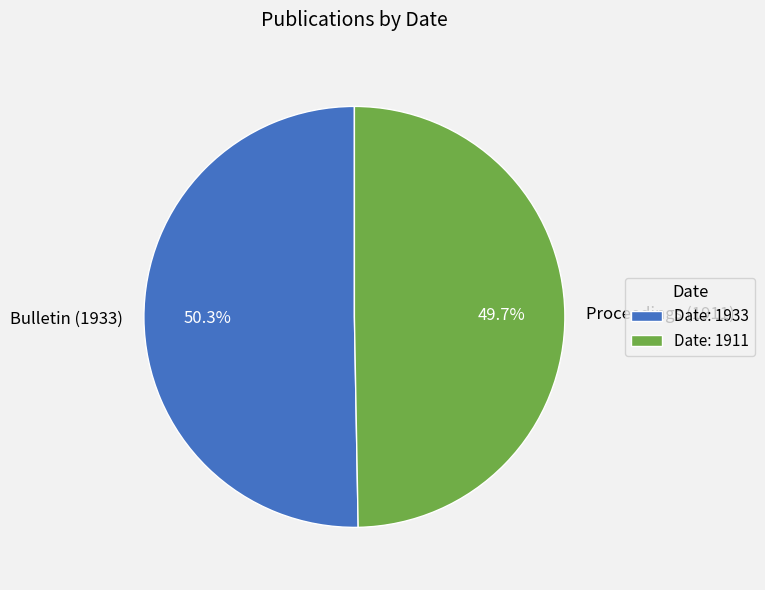

What is the smallest slice in the pie chart?

Proceedings (1911)